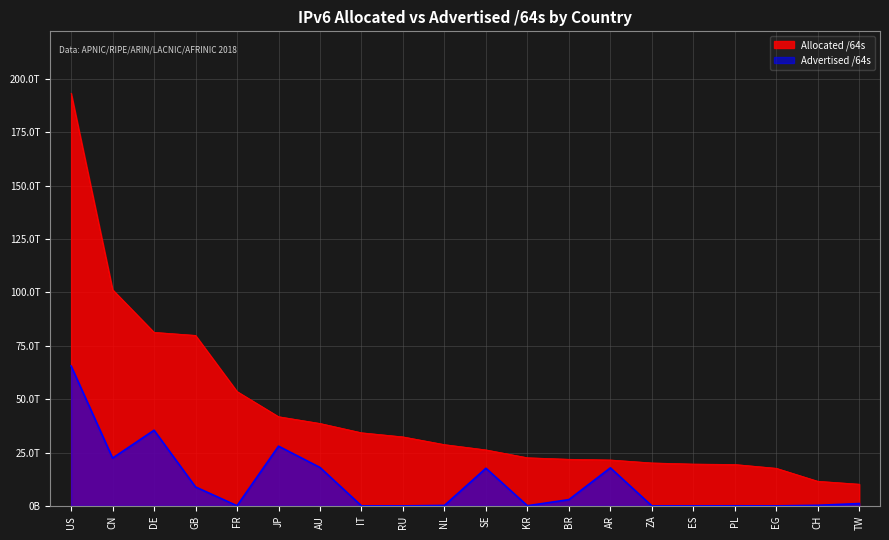

Which series has the largest range (max minus min)?

Allocated /64s